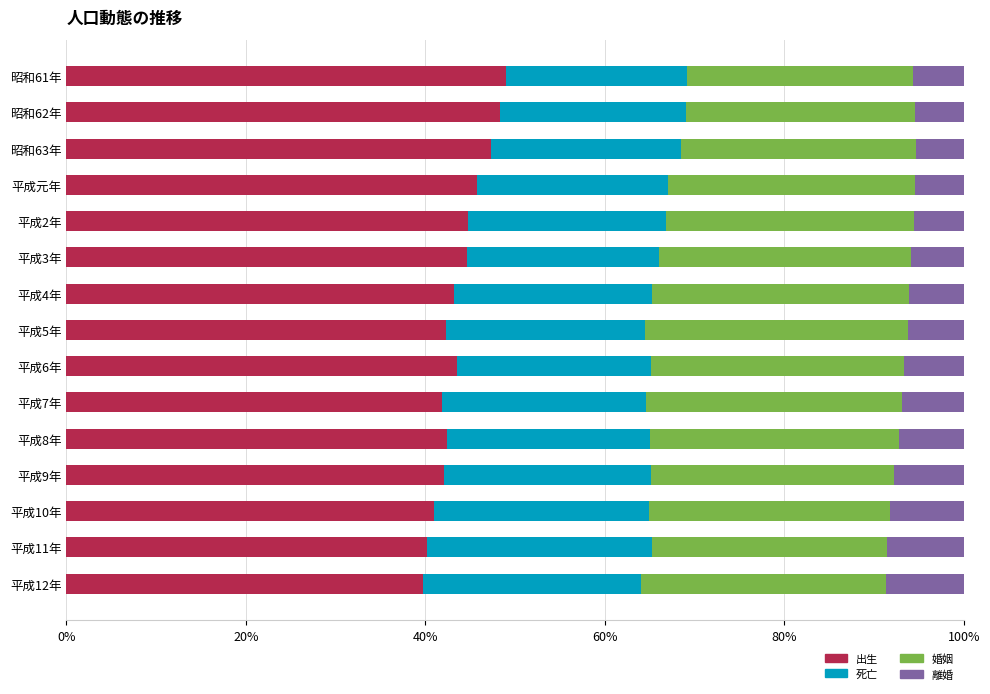

The value of 出生 at 平成9年 is 42.0. True or false?

True